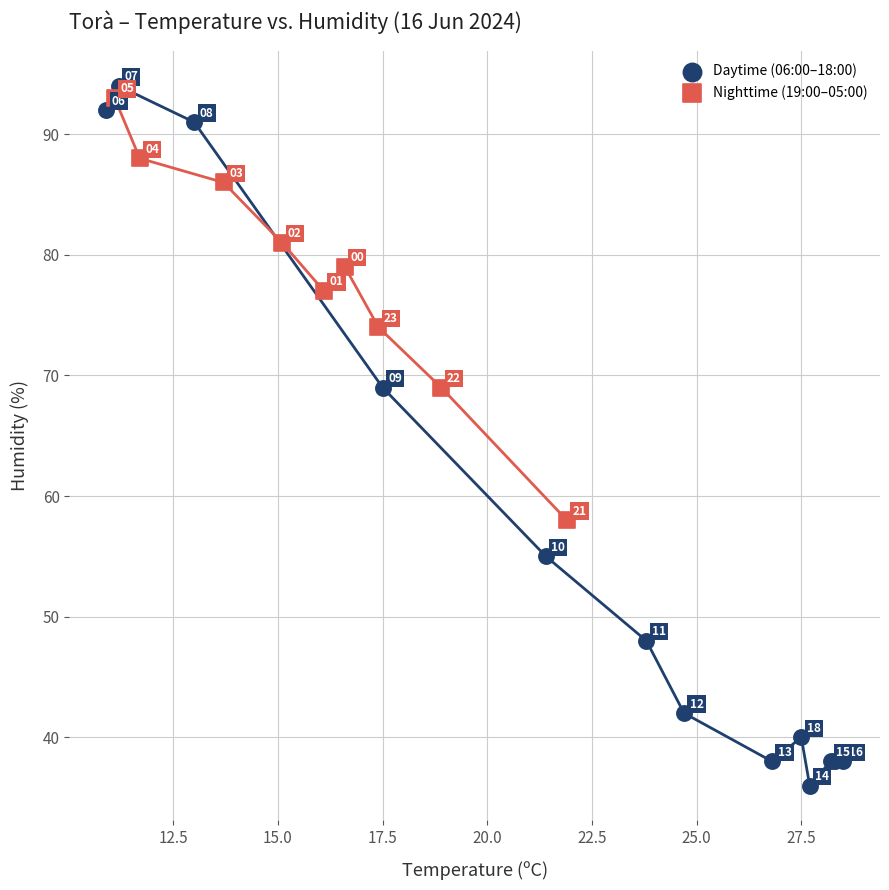

Which series reaches the maximum Y coordinate?

Daytime (06:00–18:00)